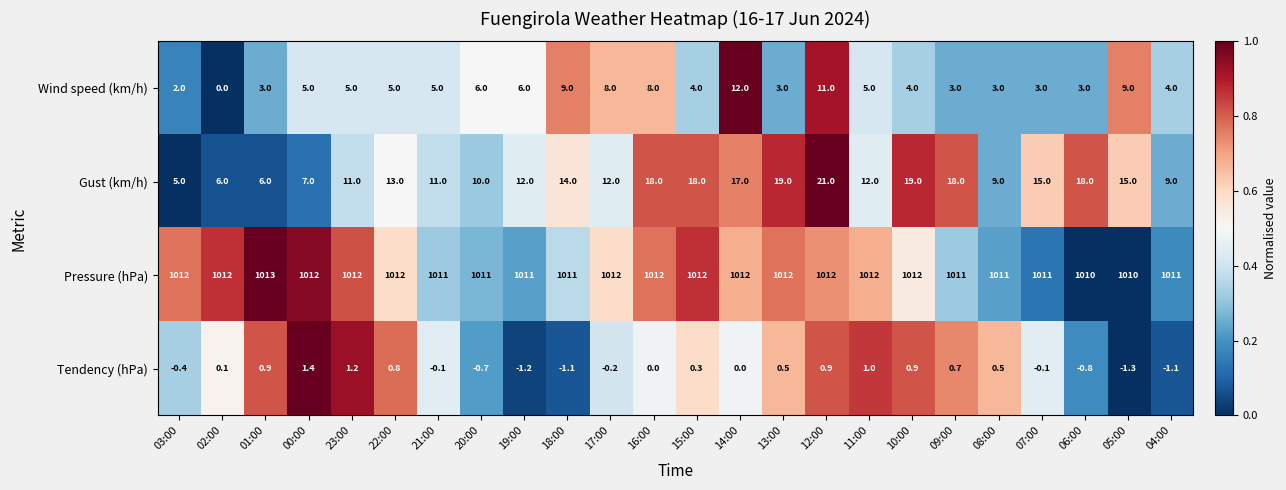

How many values in the Tendency (hPa) series are below 0?

10